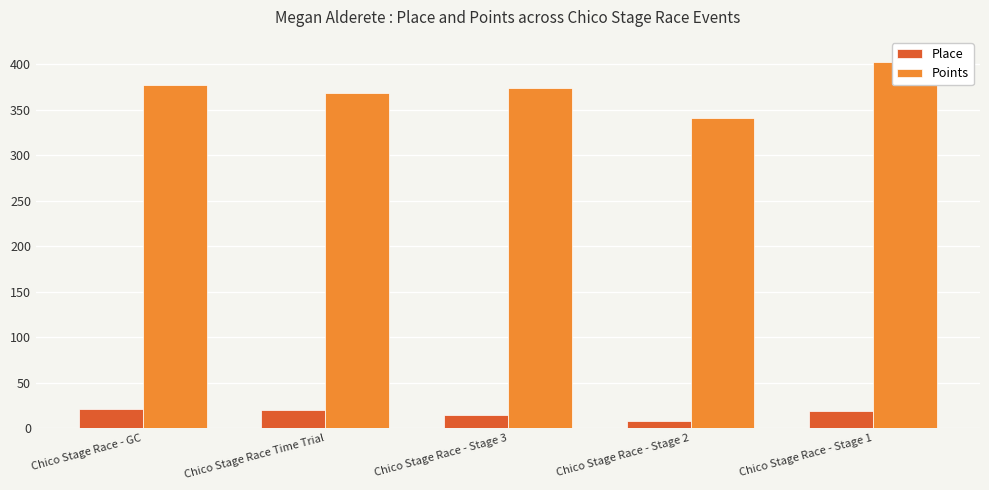

Which category has the lowest value across all series?

Chico Stage Race - Stage 2